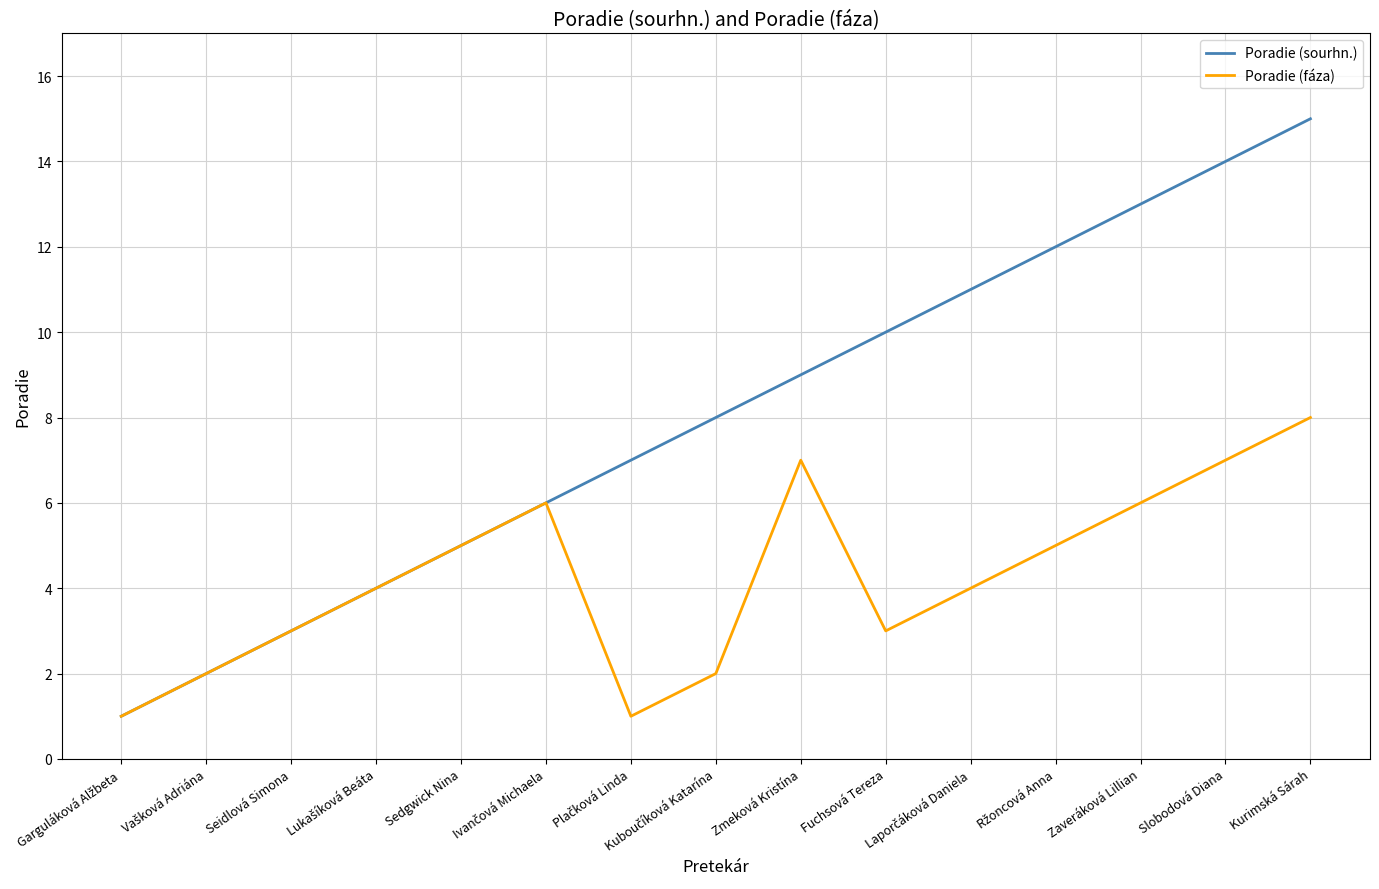

Which series changed the most between Sedgwick Nina and Slobodová Diana?

Poradie (sourhn.)